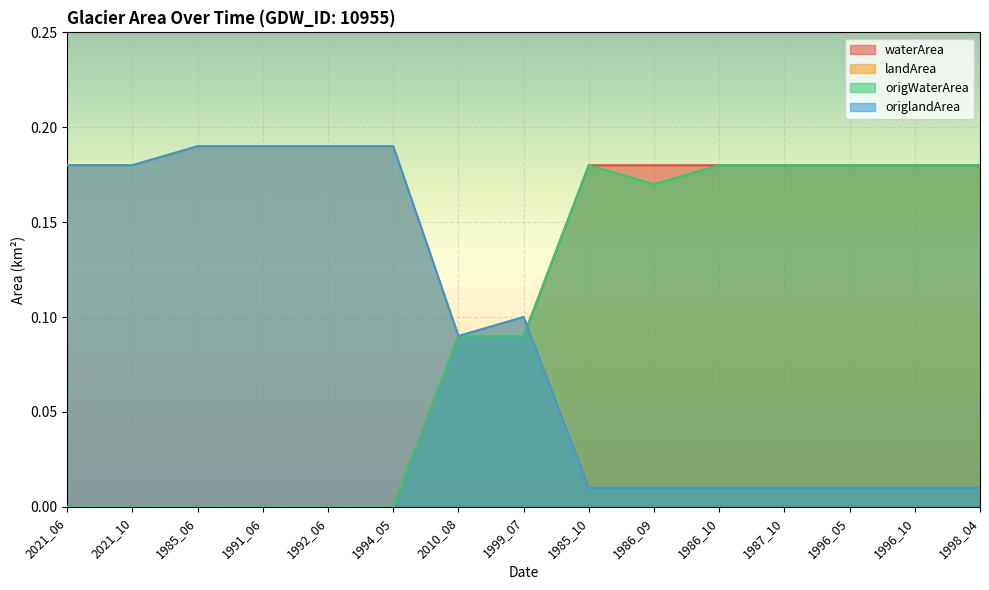

What is the label of the 11th point from the right?

1992_06